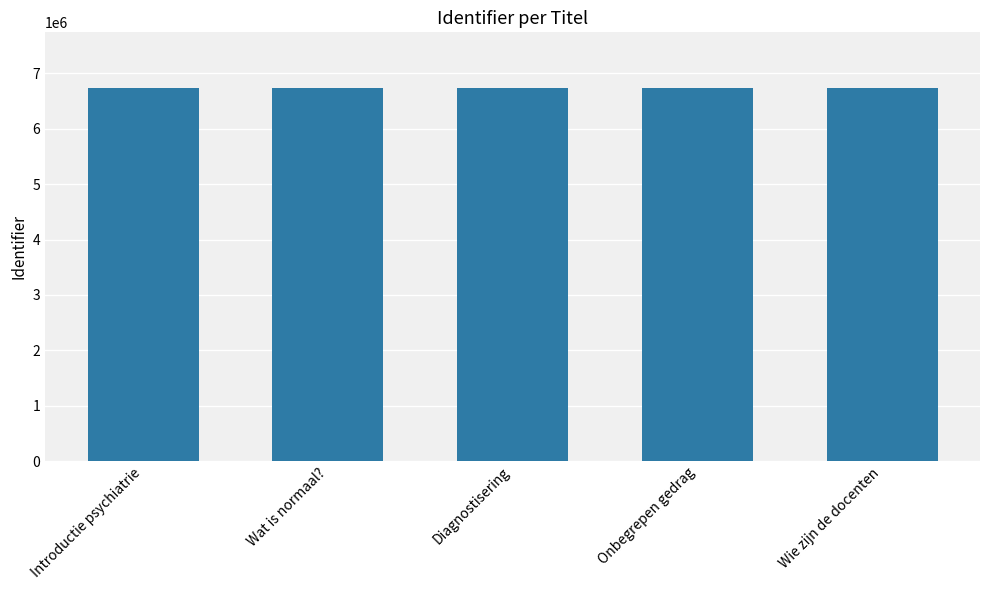

What is the minimum value shown in the chart?

6732559